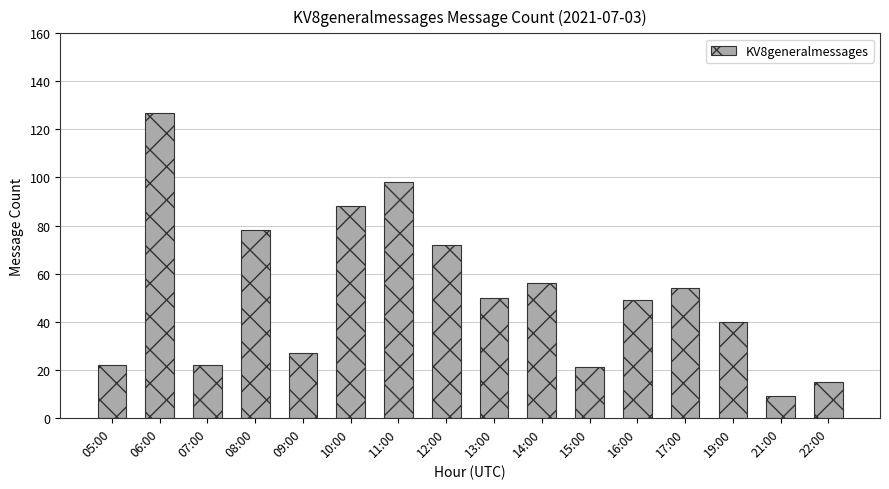

The value at 13:00 is 50. True or false?

True